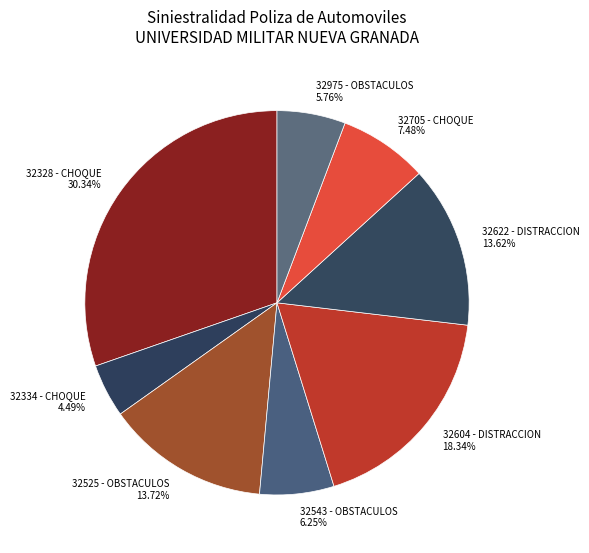

Is the sum of 32328 - CHOQUE and 32525 - OBSTACULOS greater than half?

No